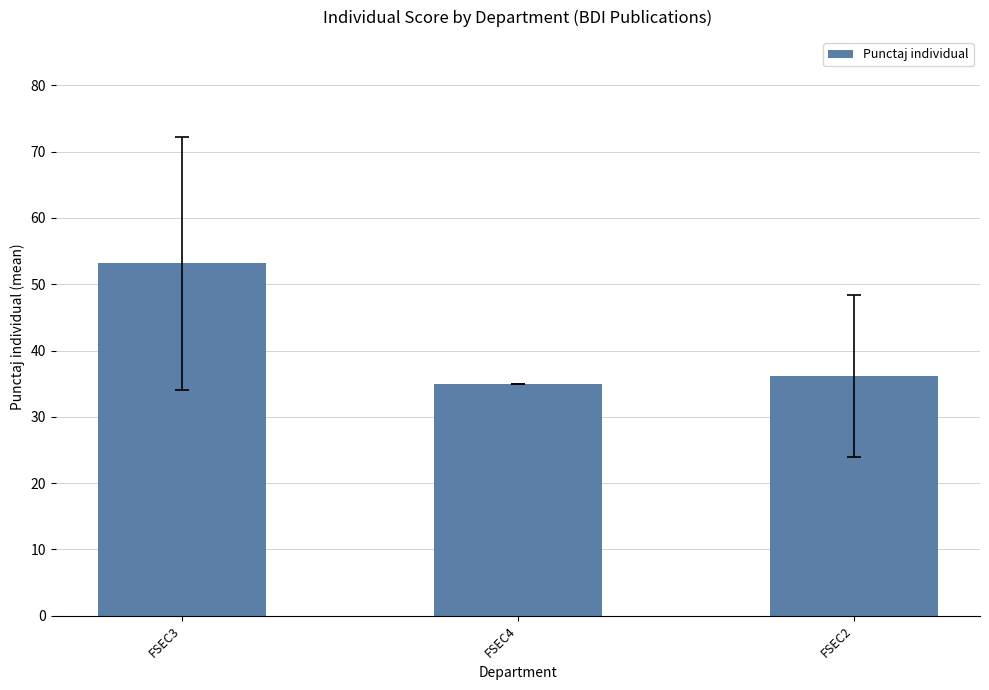

At which label is the value closest to 44?

FSEC2